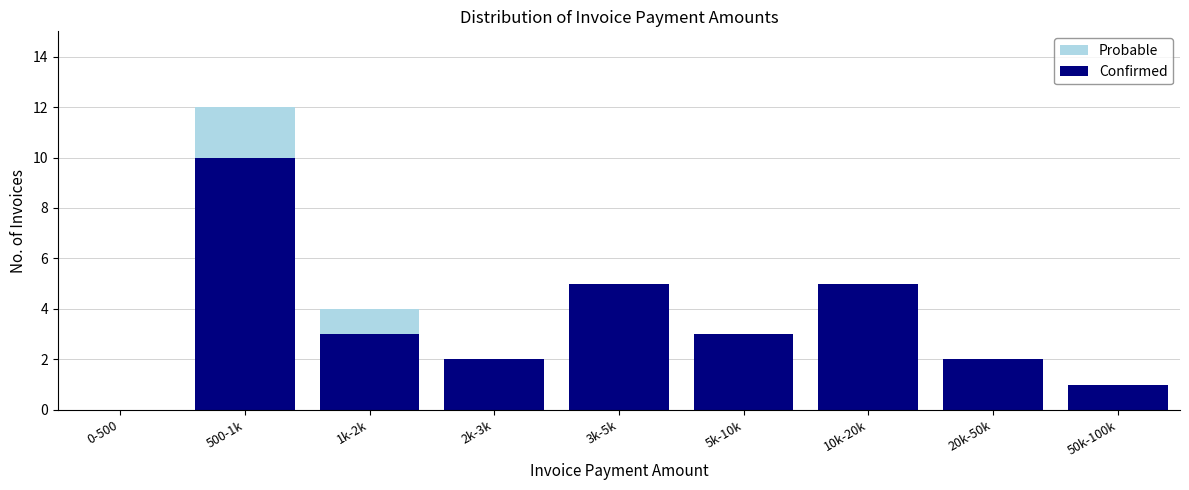

Reading left to right, what are the values for Confirmed?

0-500=0	500-1k=10	1k-2k=3	2k-3k=2	3k-5k=5	5k-10k=3	10k-20k=5	20k-50k=2	50k-100k=1